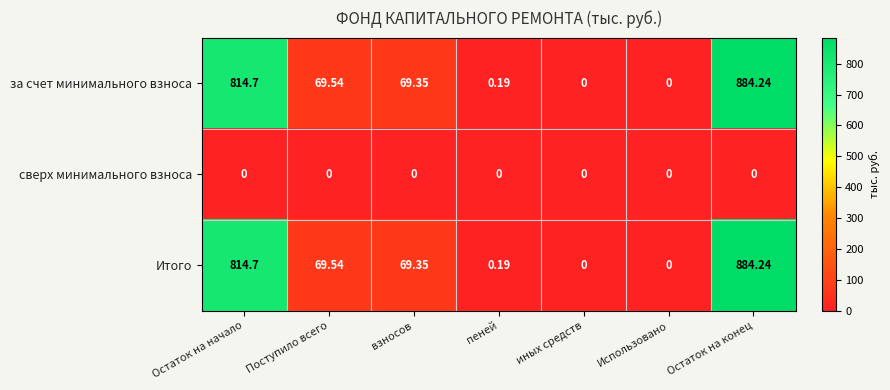

At which label is за счет минимального взноса closest to 442?

Поступило всего